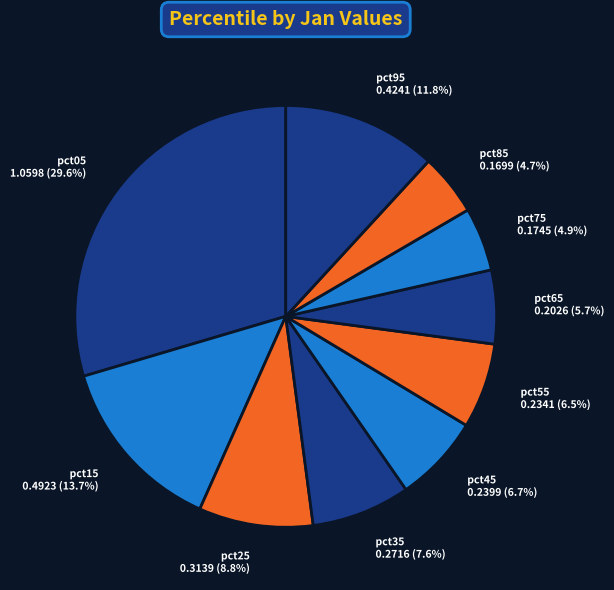

Is there any slice that represents more than half of the pie?

No